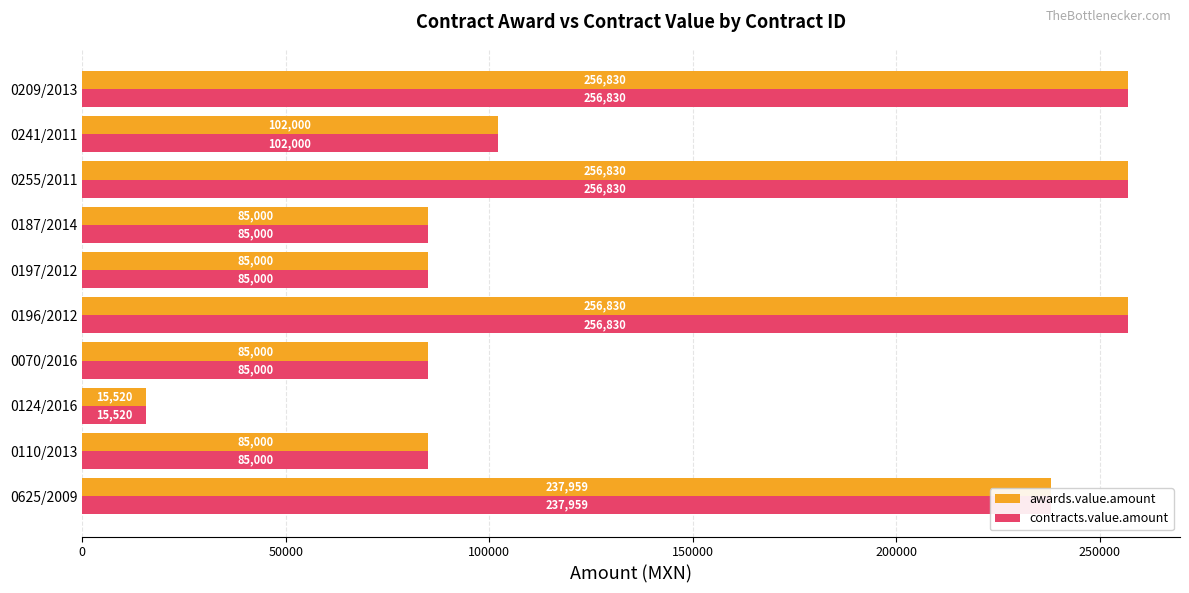

Is the value of contracts.value.amount at 0124/2016 greater than the value of awards.value.amount at 0241/2011?

No